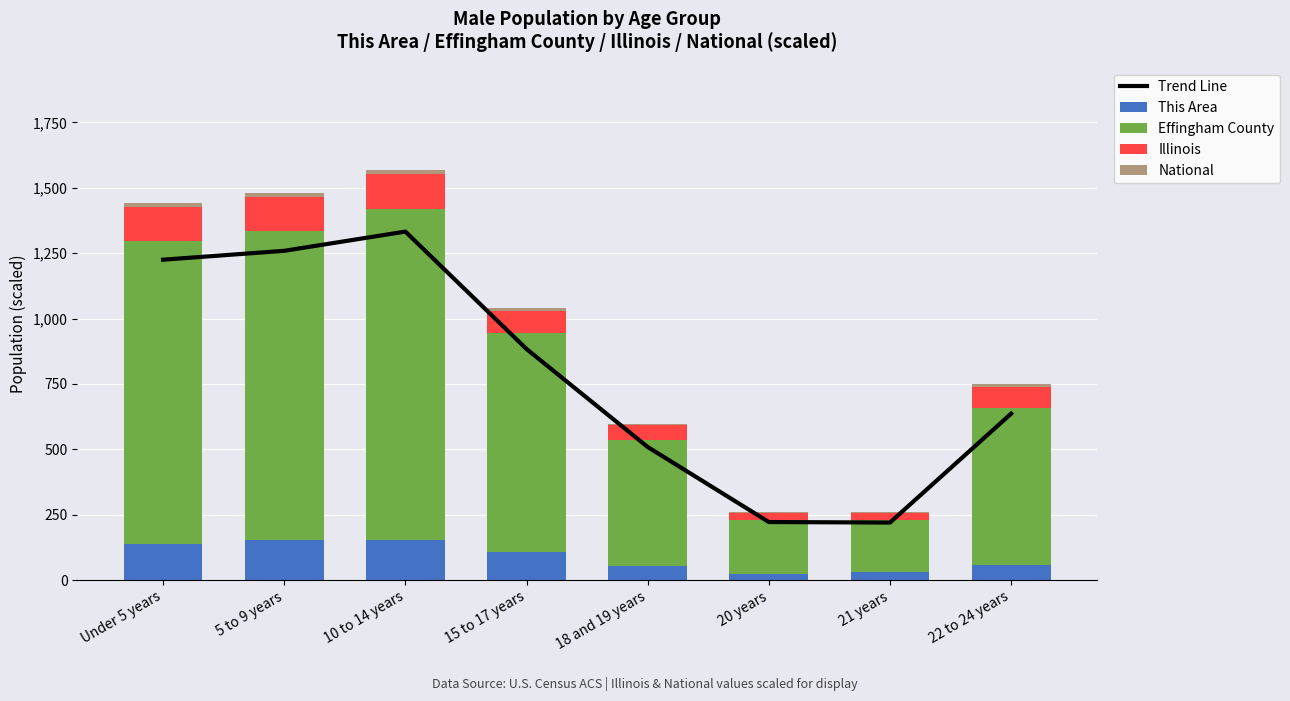

What is the lowest value of the National series?

3.3